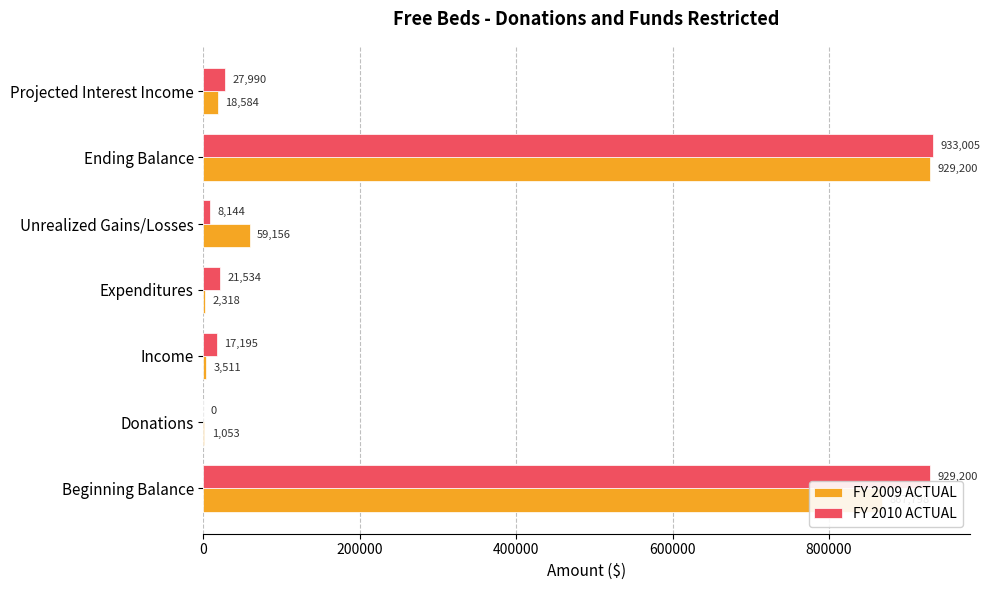

The FY 2010 ACTUAL series shows 0 at Donations. True or false?

True